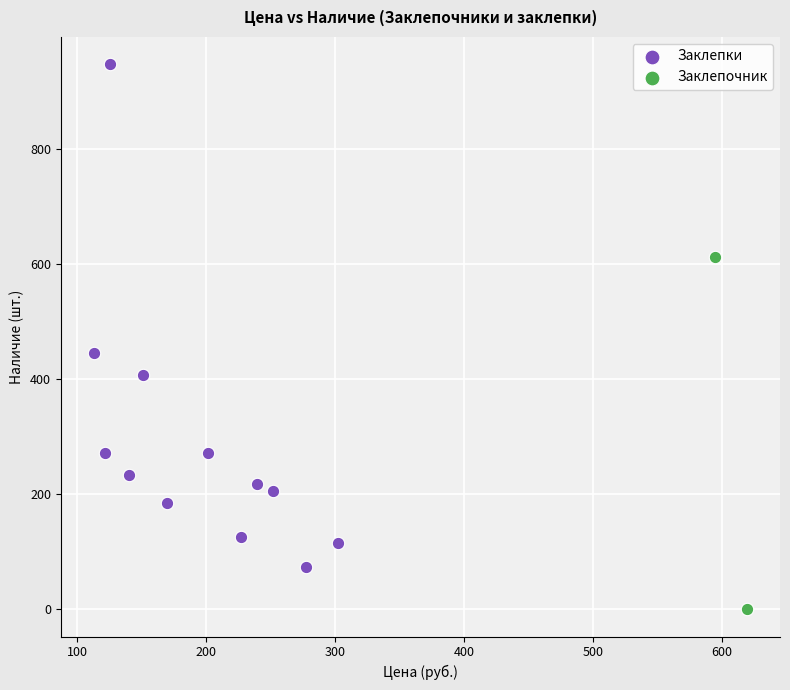

Which series has the widest spread of Y values?

Заклепки